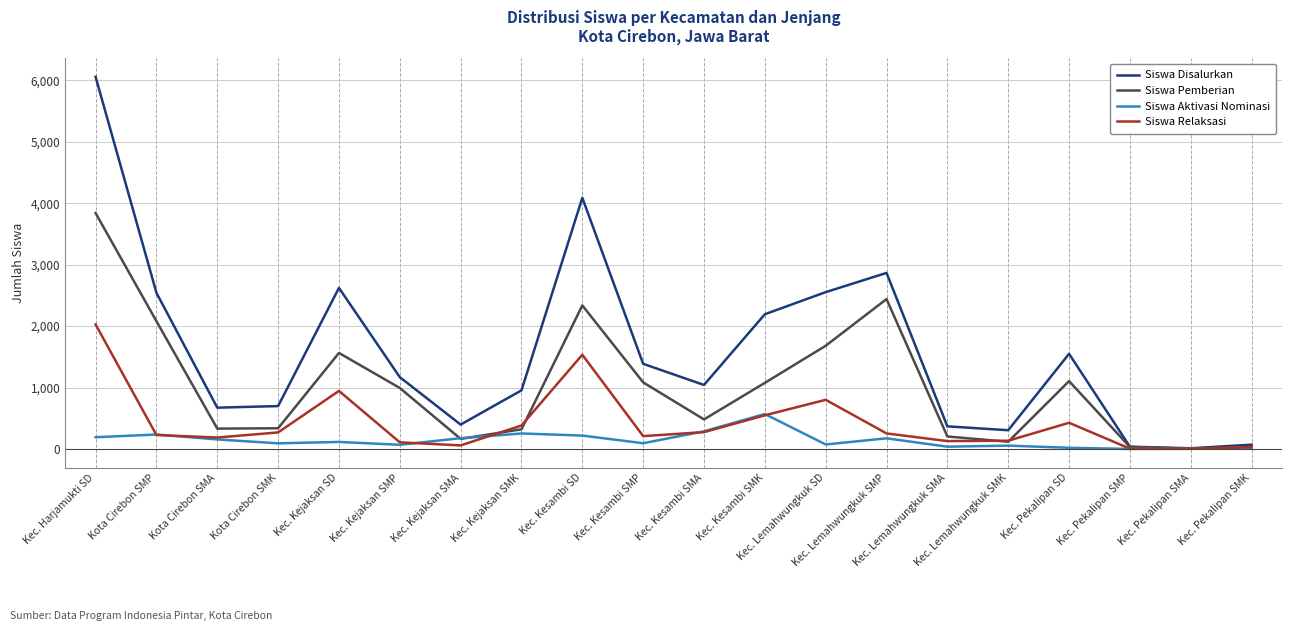

What is the maximum value shown in the chart?

6058